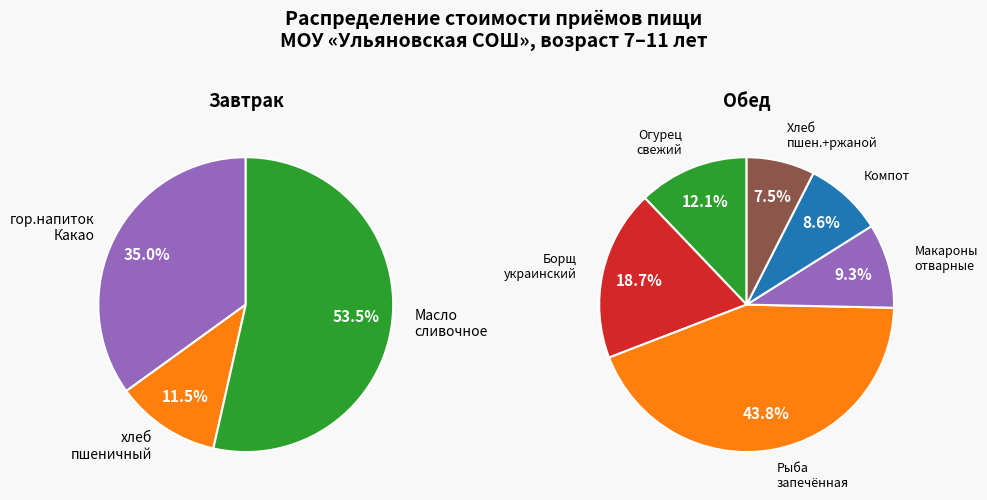

To the nearest percent, what is the difference between the Завтрак and Обед slice percentages?

44%